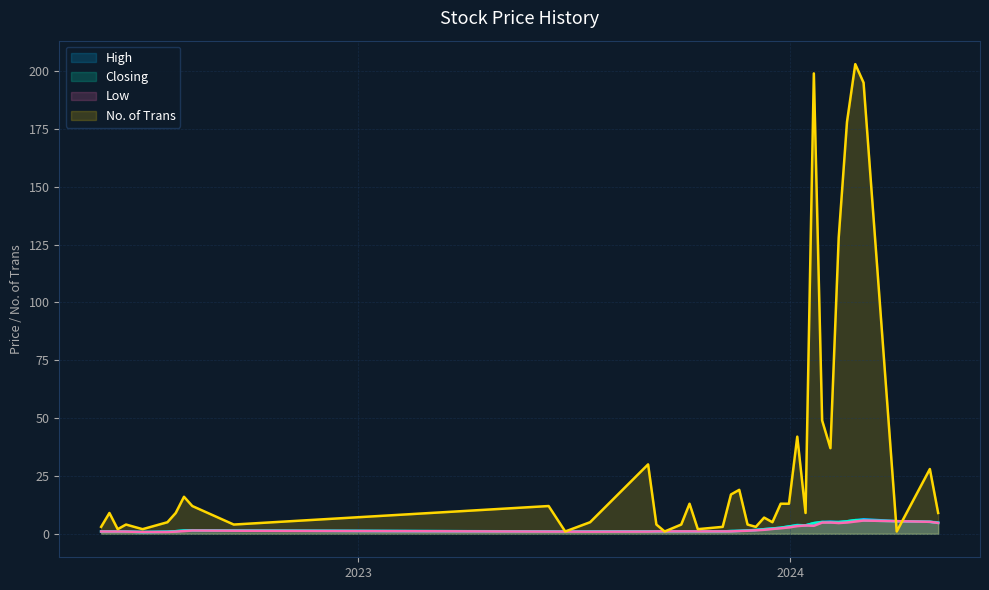

Rank the series at 18/02/2024 from highest to lowest value.

No. of Trans, High, Closing, Low